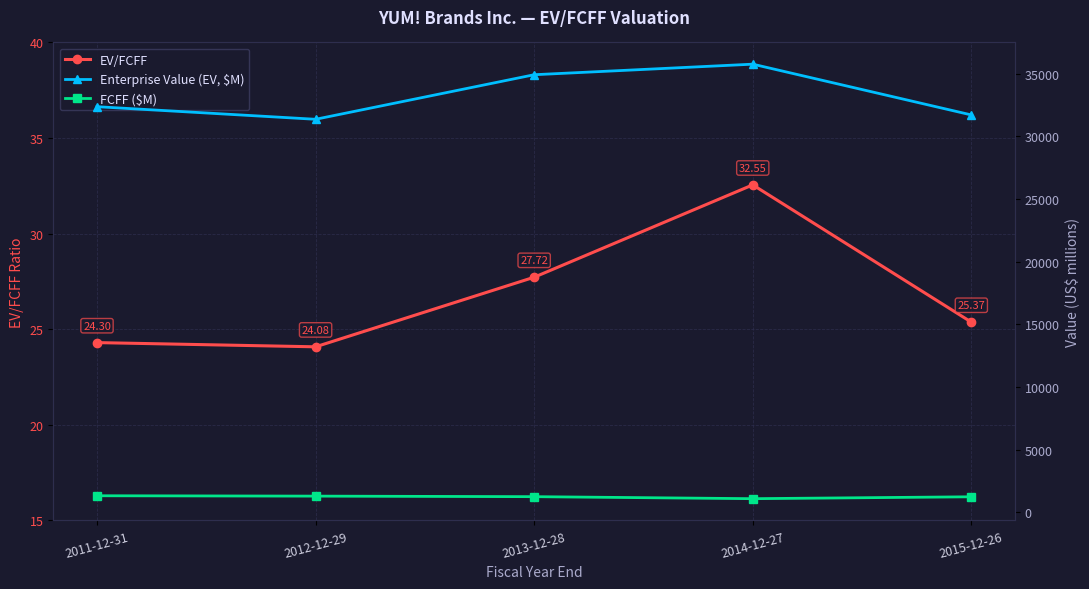

Is the value of EV/FCFF at 2013-12-28 greater than the value of FCFF ($M) at 2013-12-28?

No